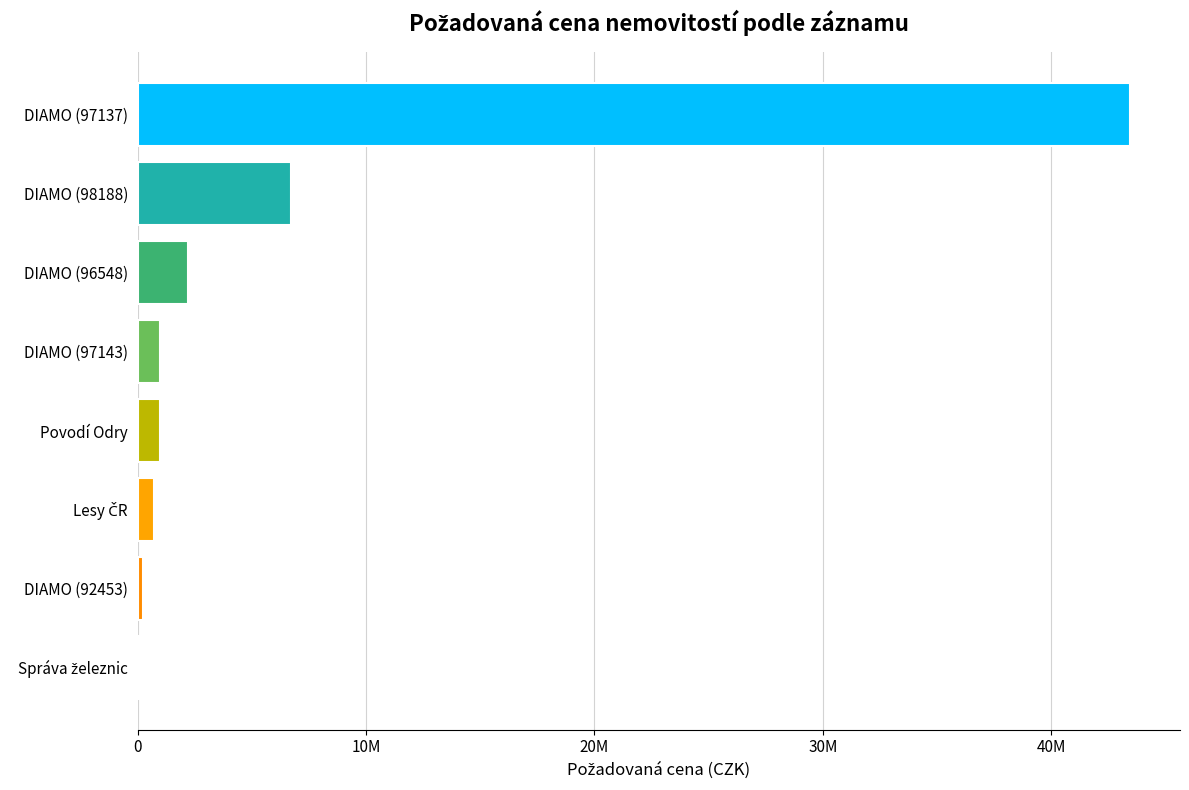

Are the bars horizontal?

Yes